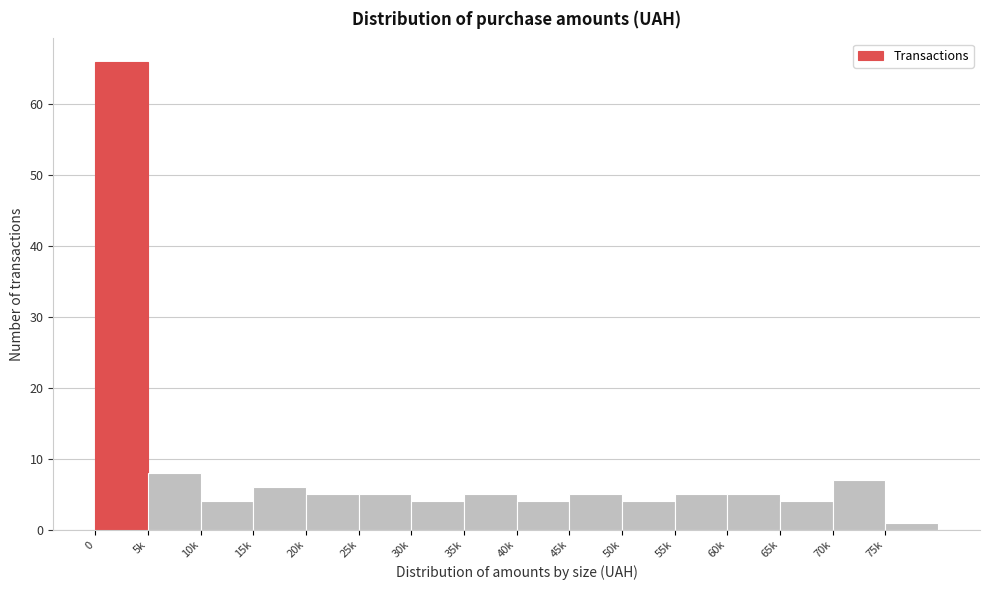

Reading right to left, transcribe all the data shown in this chart.

1	7	4	5	5	4	5	4	5	4	5	5	6	4	8	66